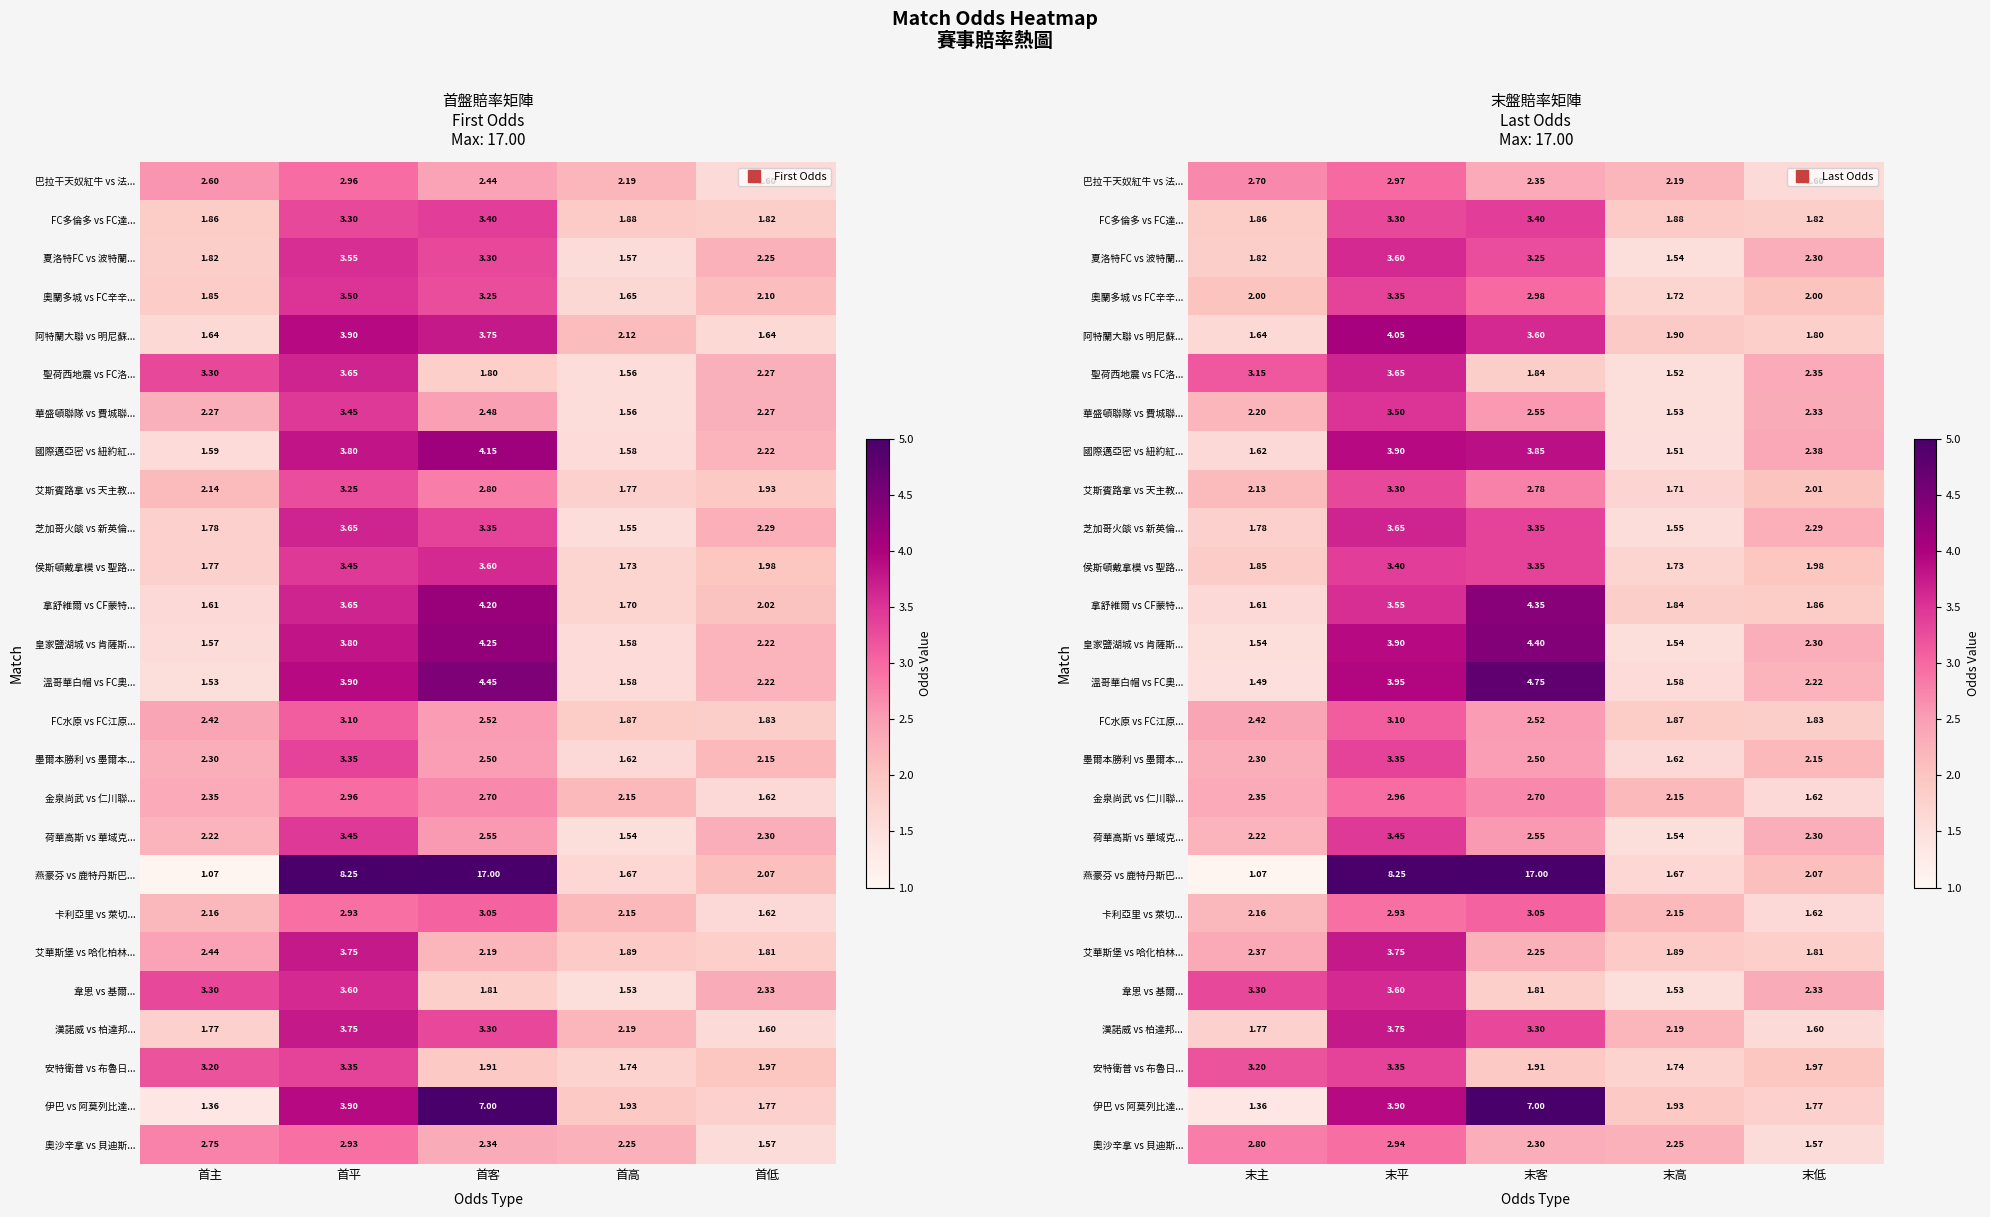

Count the 華盛頓聯隊 vs 費城聯... values in the range 2 to 3.

3